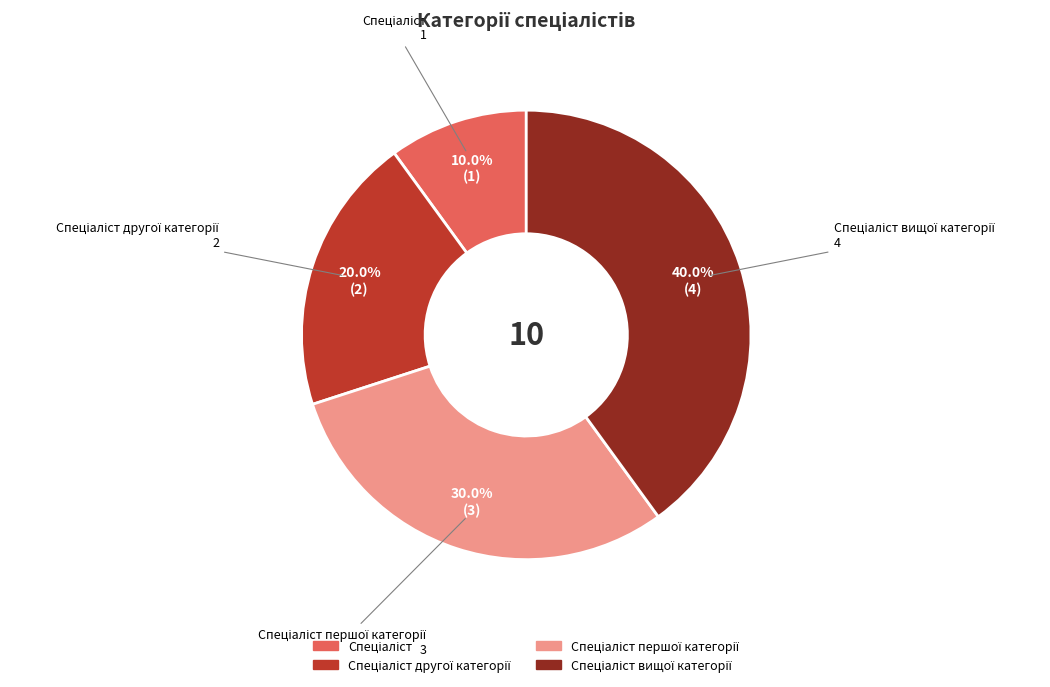

Is there any slice that represents more than half of the pie?

No